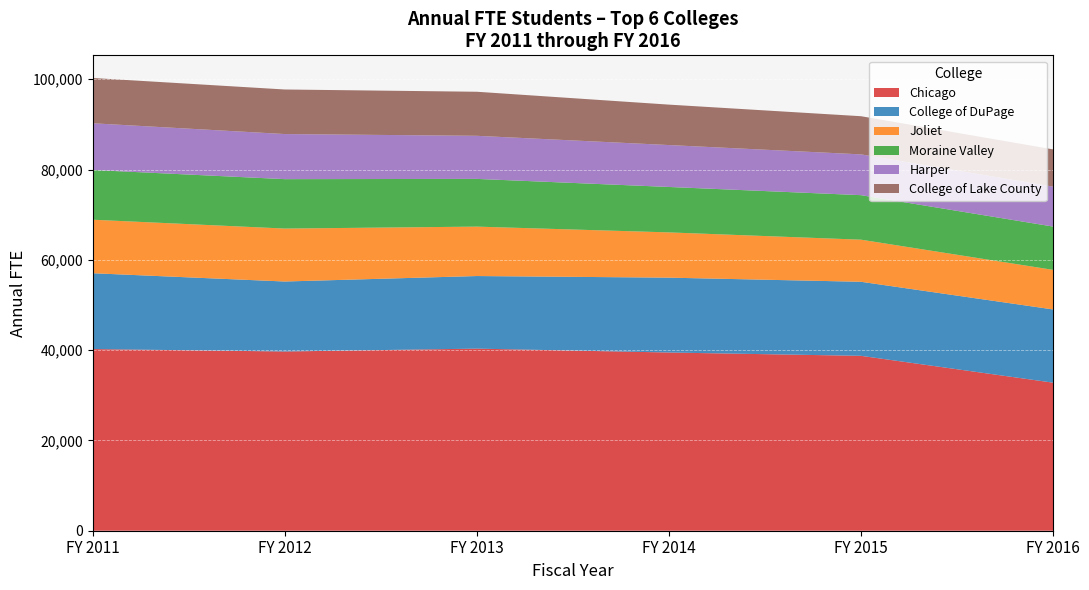

At which label does Chicago reach its minimum?

FY 2016